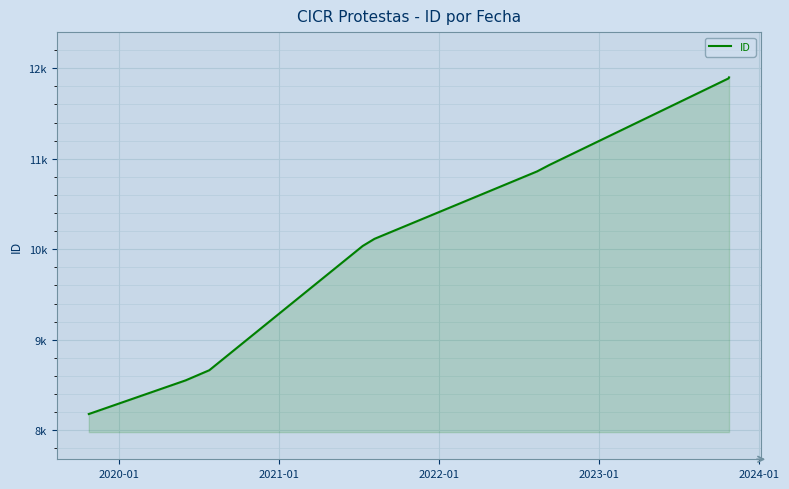

What is the difference between the second highest and second lowest values?

3337